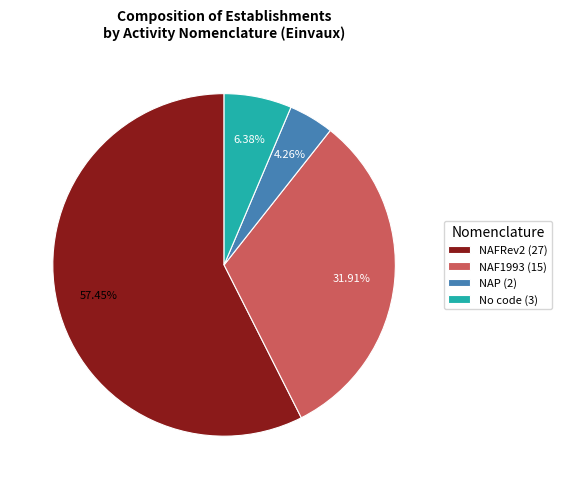

Between No code (3) and NAFRev2 (27), which is larger?

NAFRev2 (27)